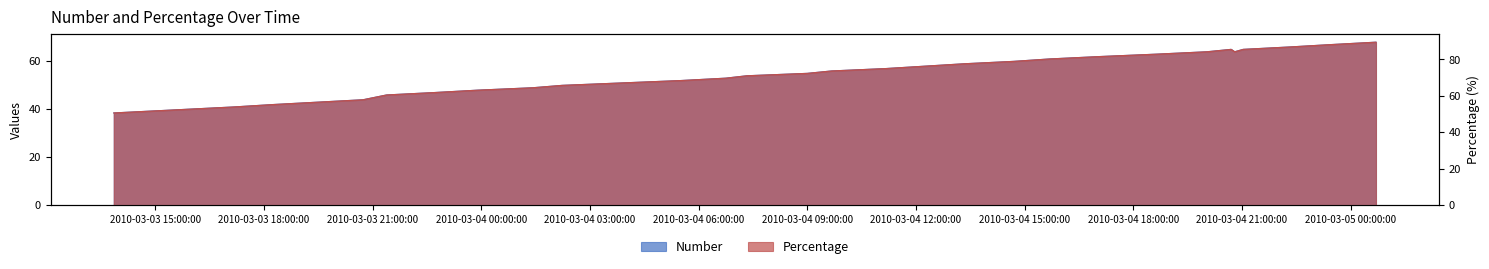

True or false: Percentage and Number intersect in this chart.

False